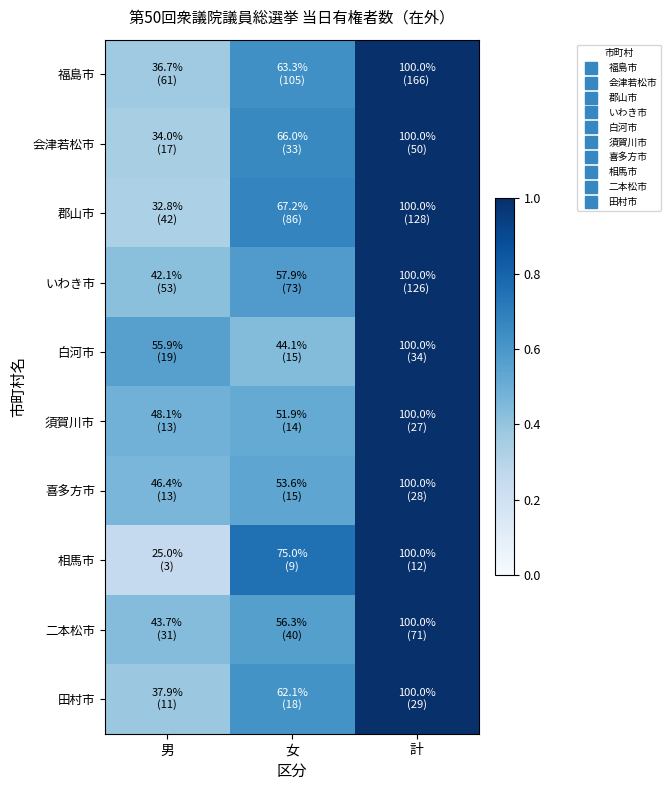

Which series has the widest spread of values?

相馬市